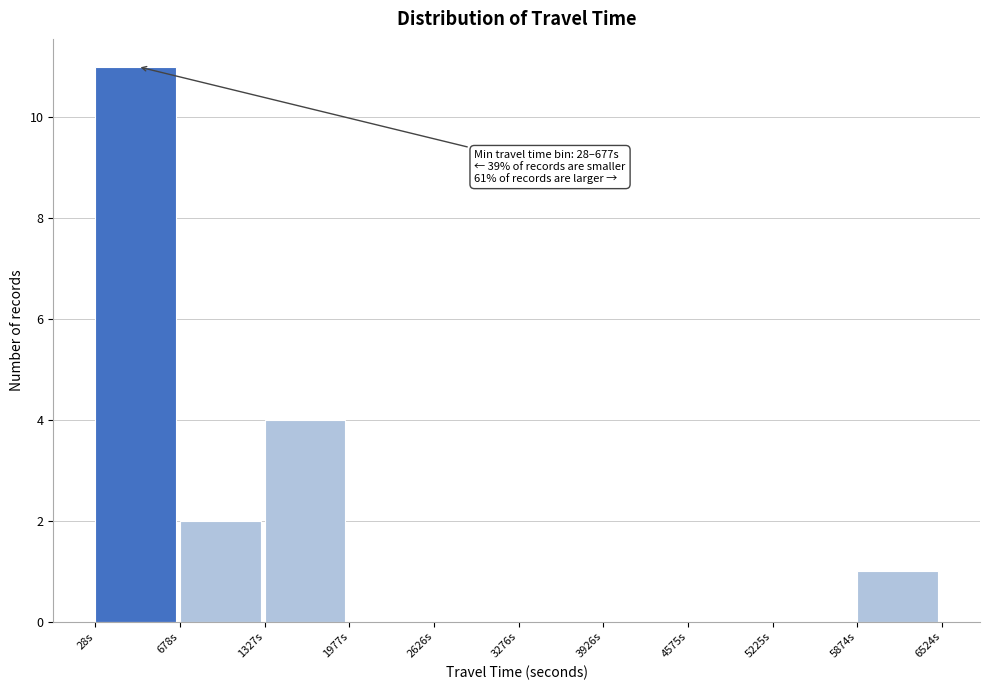

Over which range of the x-axis is the bar tallest?

0 to 700